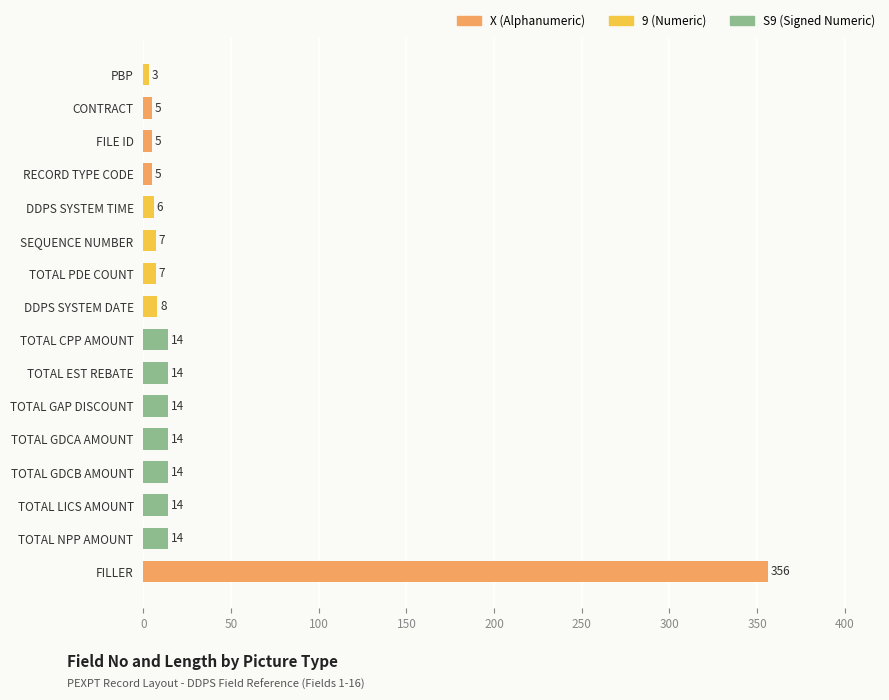

What is the difference between the second highest and minimum values?

11